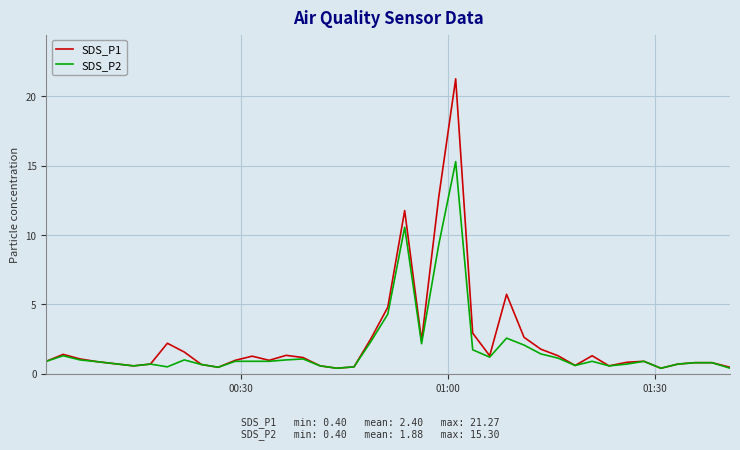

Does the chart have visible grid lines?

Yes